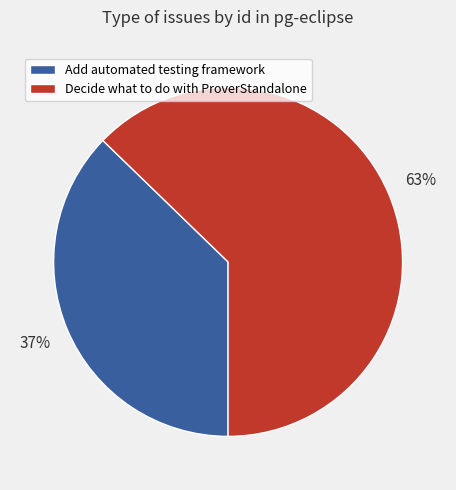

What is the ratio of the value at Decide what to do with ProverStandalone to the value at Add automated testing framework?

1.7